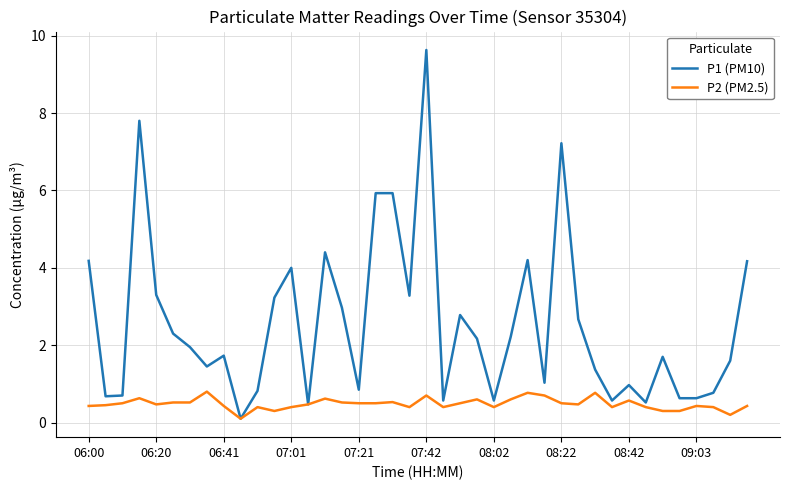

Which series has the largest range (max minus min)?

P1 (PM10)